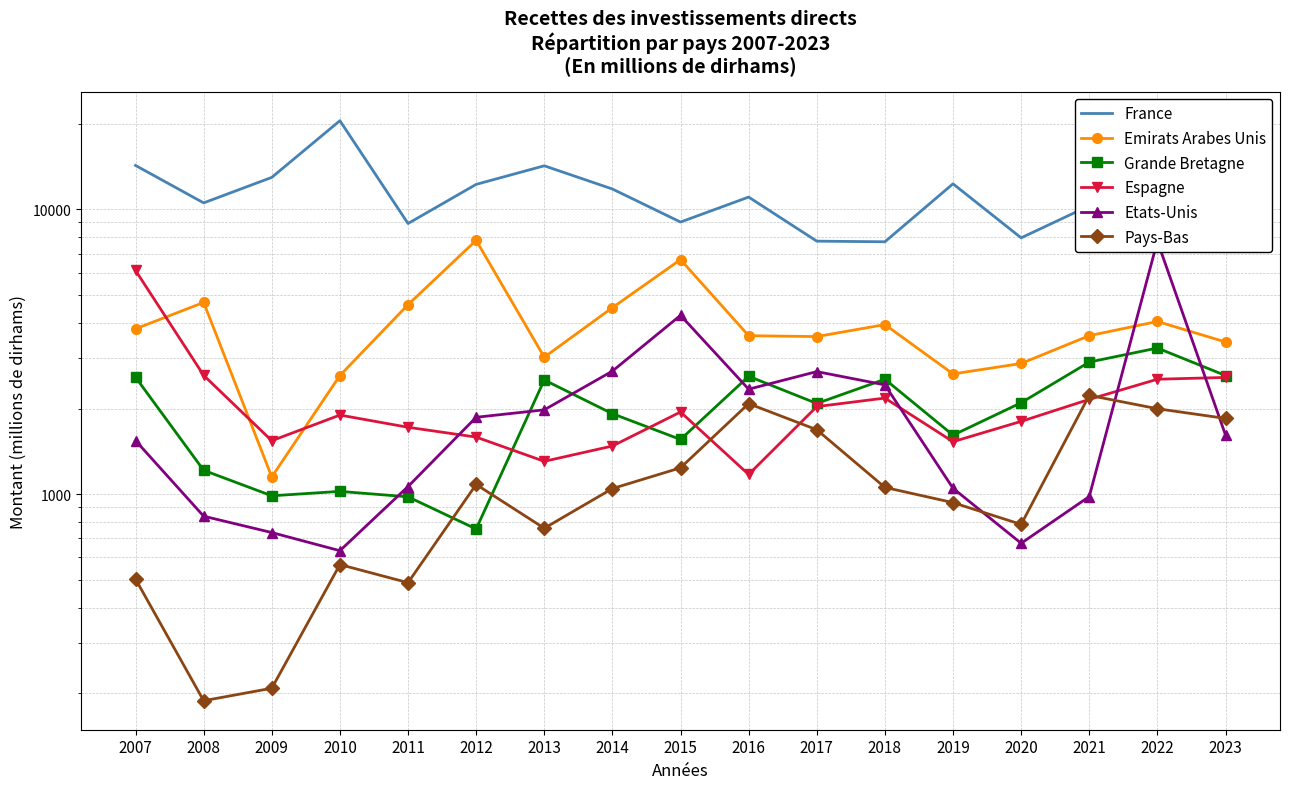

Does the chart have visible grid lines?

Yes